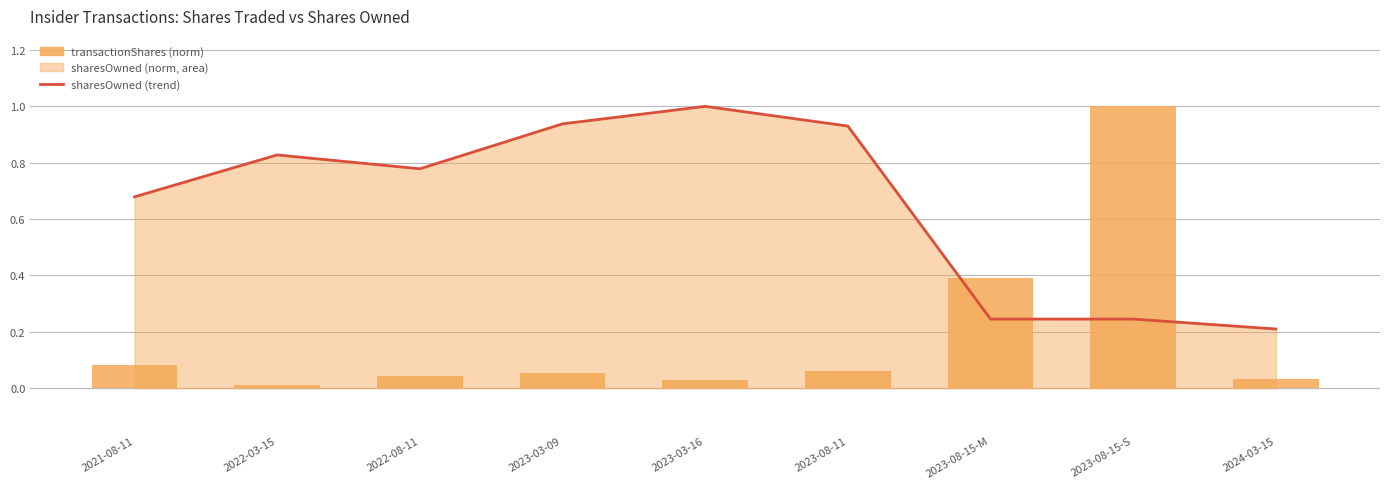

The sharesOwned (trend) series shows 0.9 at 2023-08-11. True or false?

True